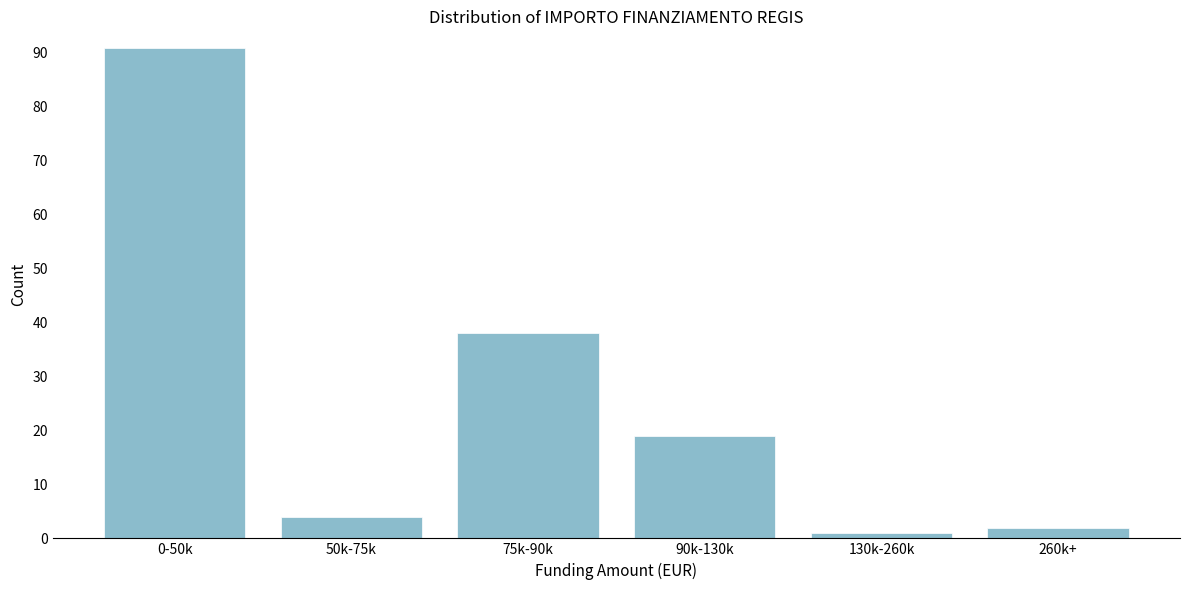

Reading left to right, extract all data points from this chart.

0-50k=91	50k-75k=4	75k-90k=38	90k-130k=19	130k-260k=1	260k+=2